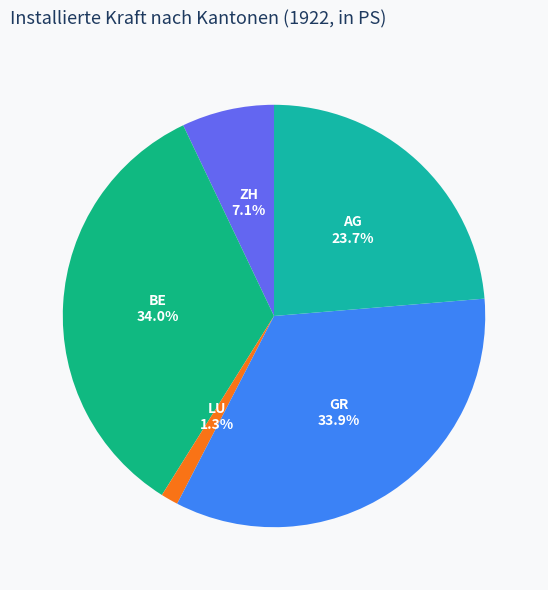

True or false: BE accounts for 23% of the total.

False